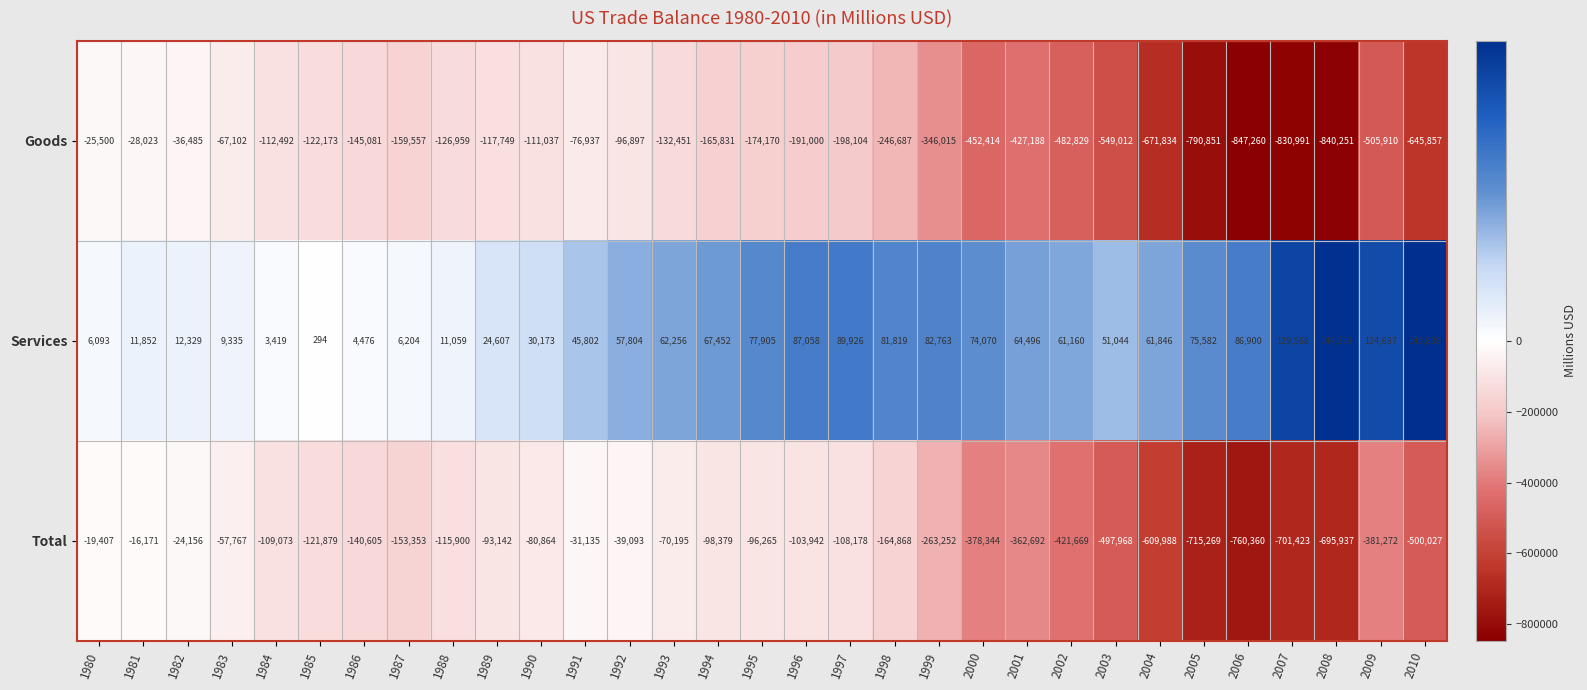

At which category is the sum across all series the highest?

1981